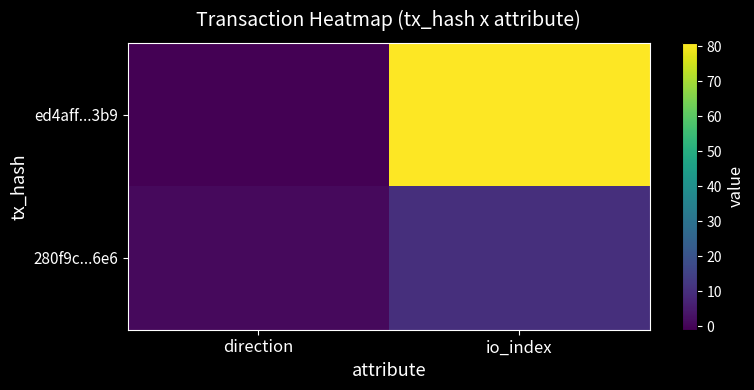

At direction, list the series in order from largest to smallest.

280f9c...6e6, ed4aff...3b9